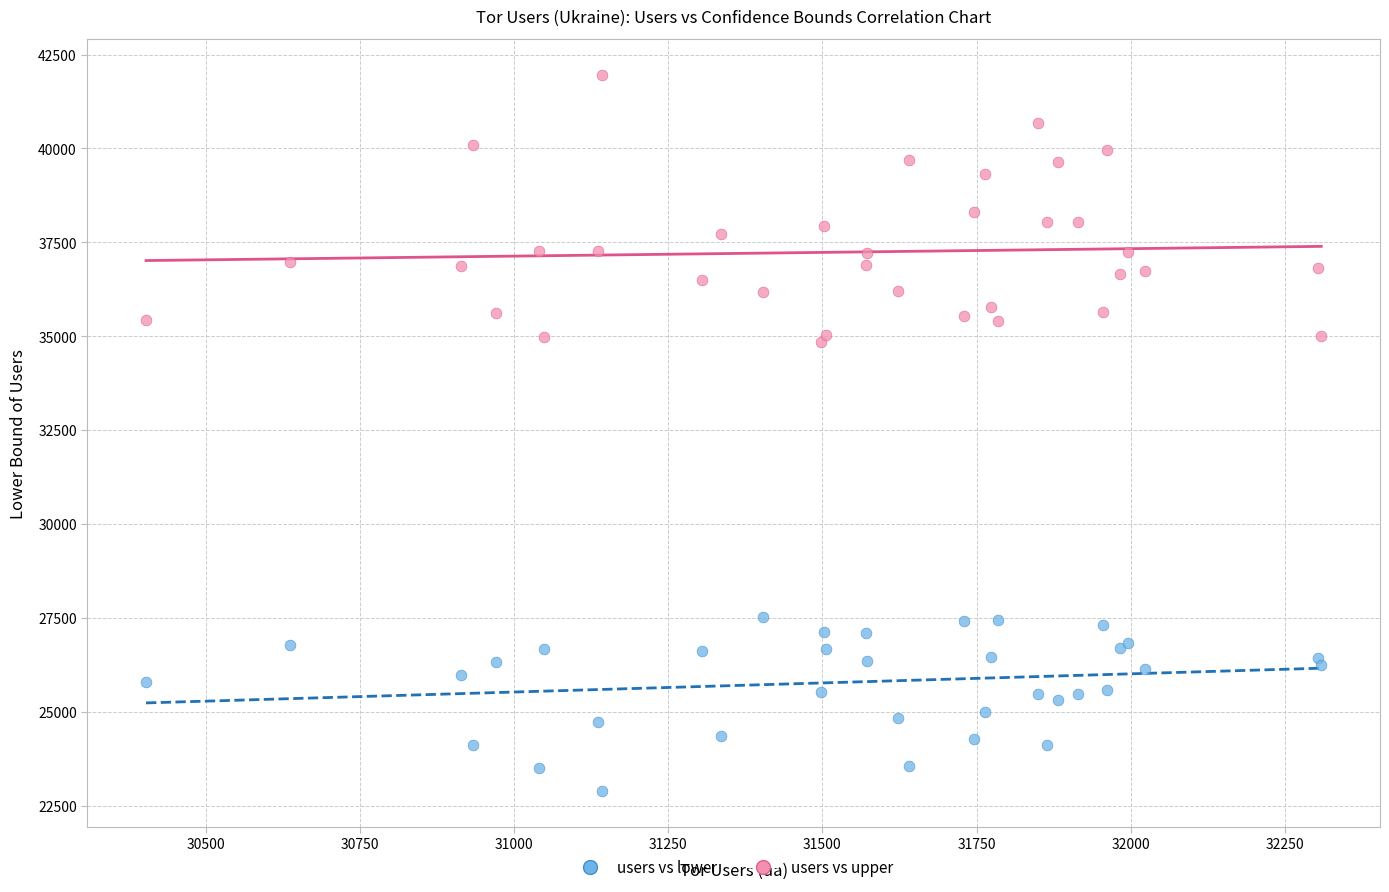

Which series reaches the maximum Y coordinate?

users vs upper